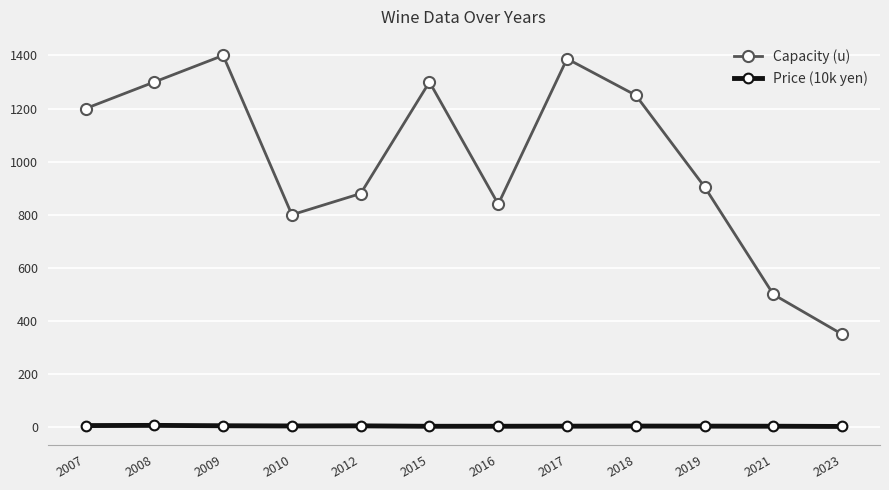

What is the sum of the Capacity (u) values at 2008 and 2017?

2687.5